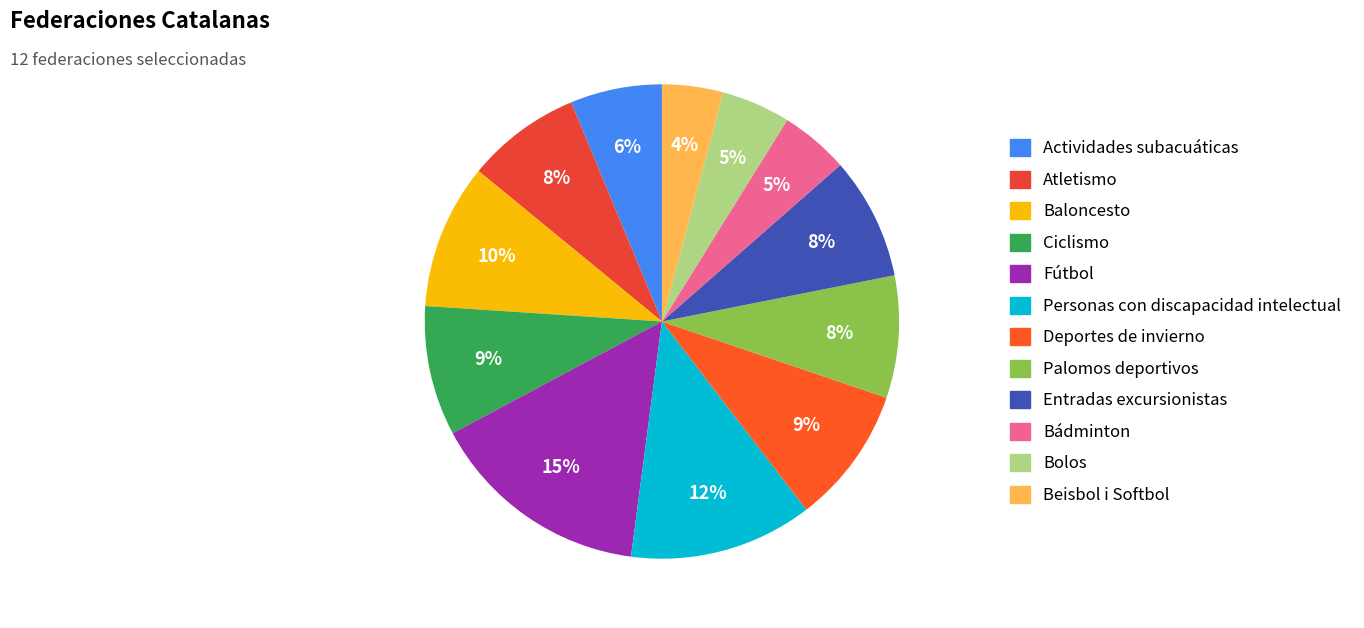

To the nearest percent, what portion does Palomos deportivos represent?

8%